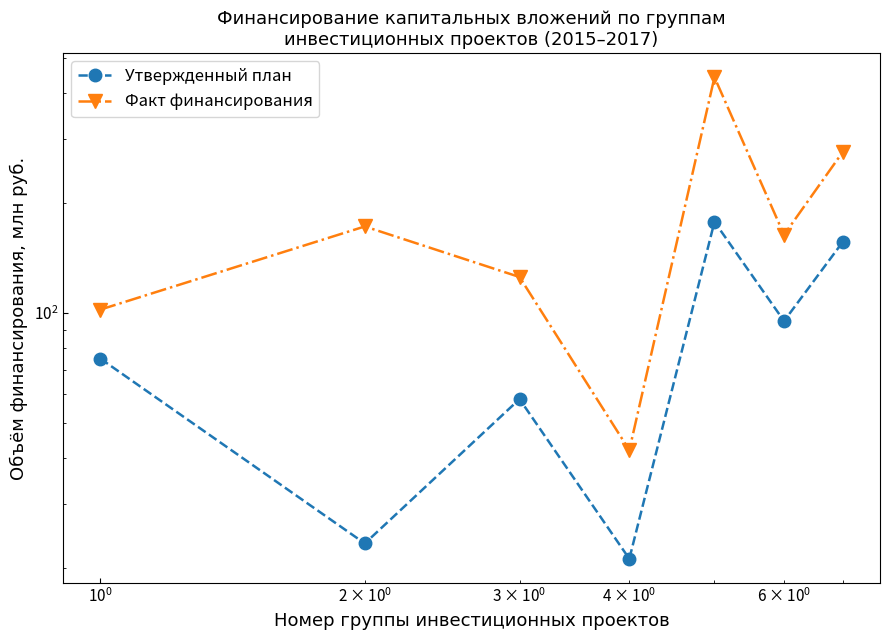

True or false: Утвержденный план has more than 1 points higher than both neighbors.

True